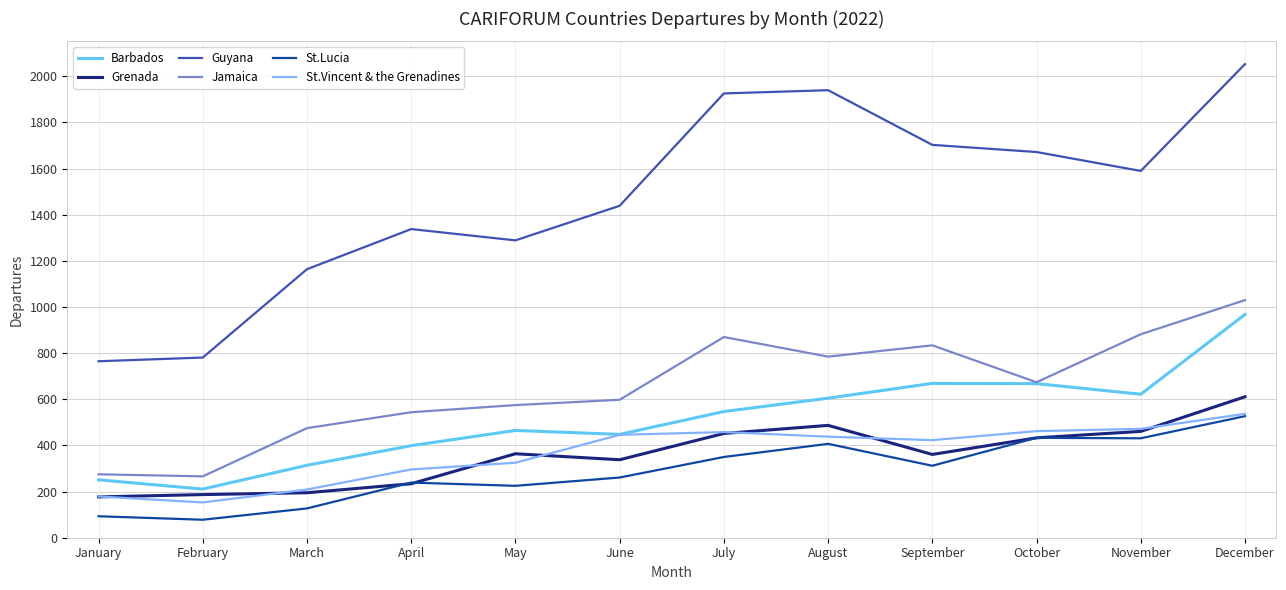

At which label does St.Vincent & the Grenadines reach its minimum?

February